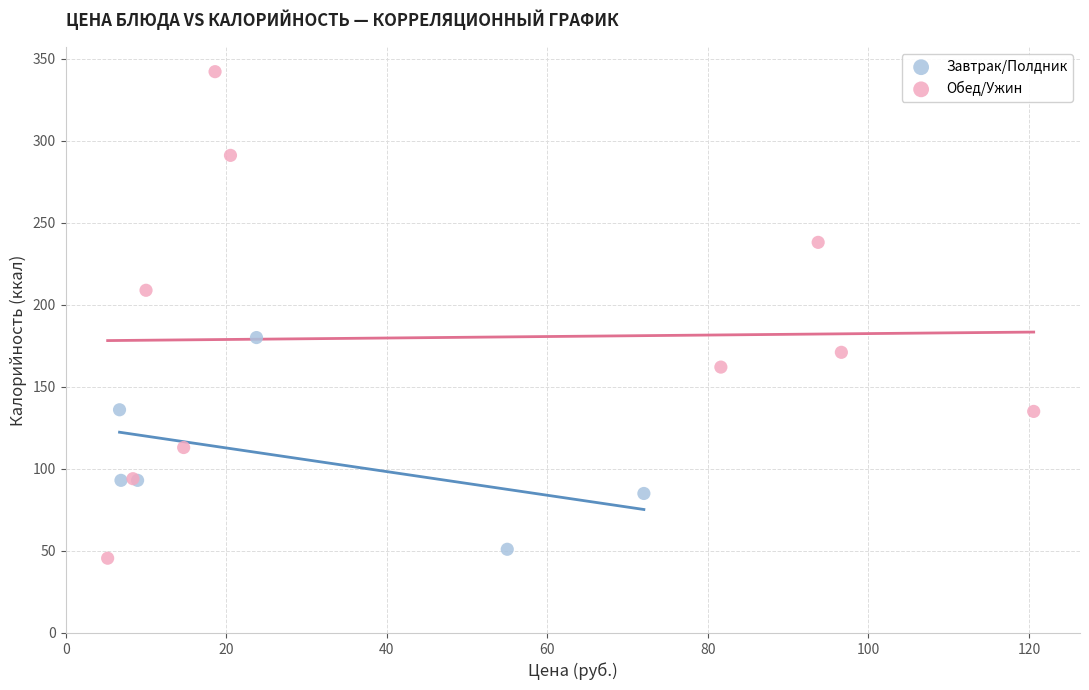

Which series contains the highest Y value?

Обед/Ужин